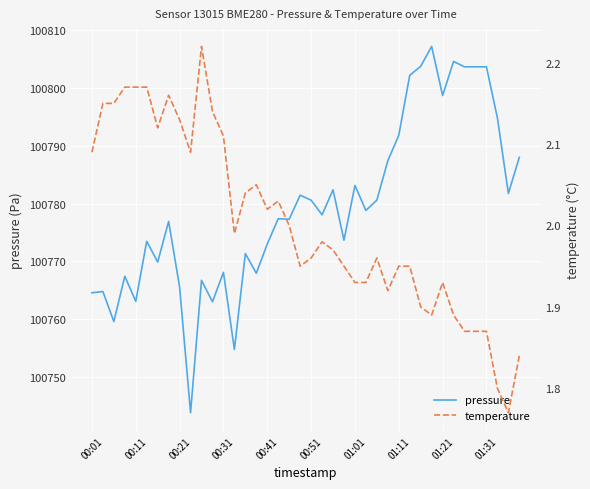

Which category has the highest value in the pressure series?

31